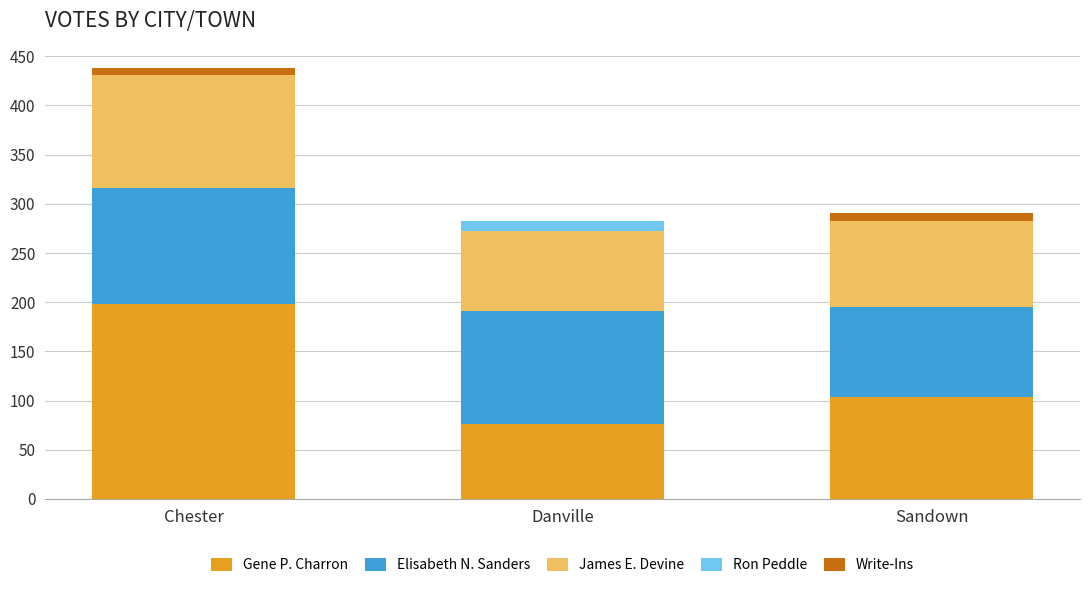

What is the total value across all series at Danville?

283